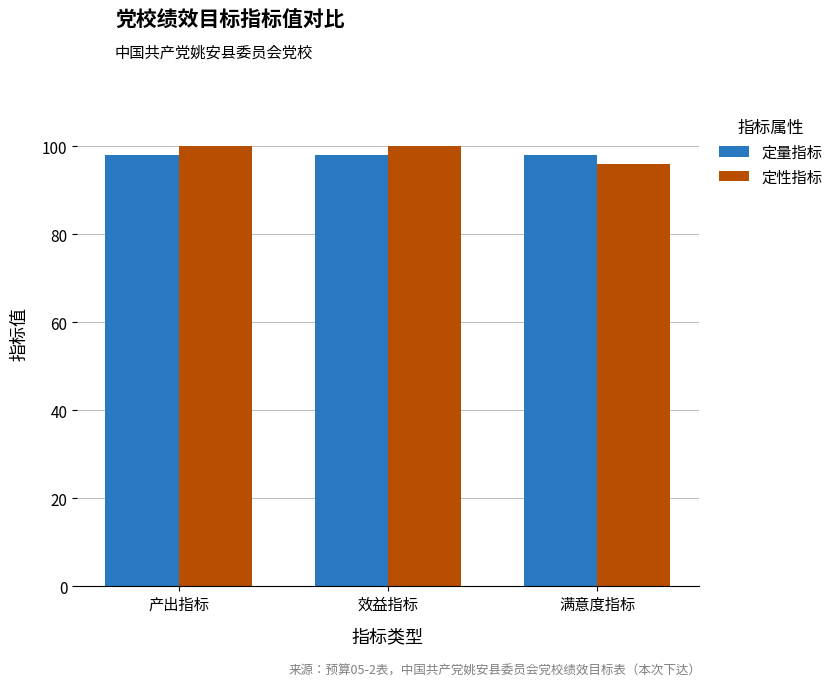

Is the value of 定性指标 at 效益指标 greater than the value of 定量指标 at 产出指标?

Yes